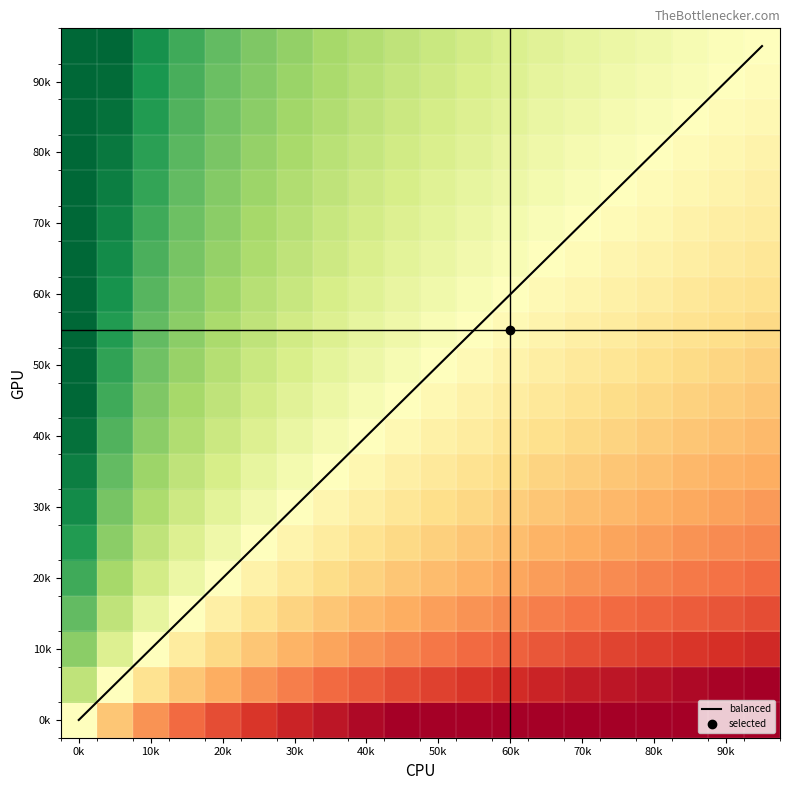

Which series has the widest spread of values?

balanced